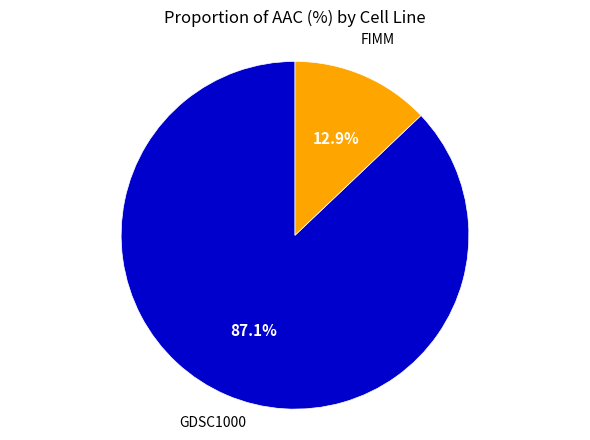

Is there any slice that represents more than half of the pie?

Yes